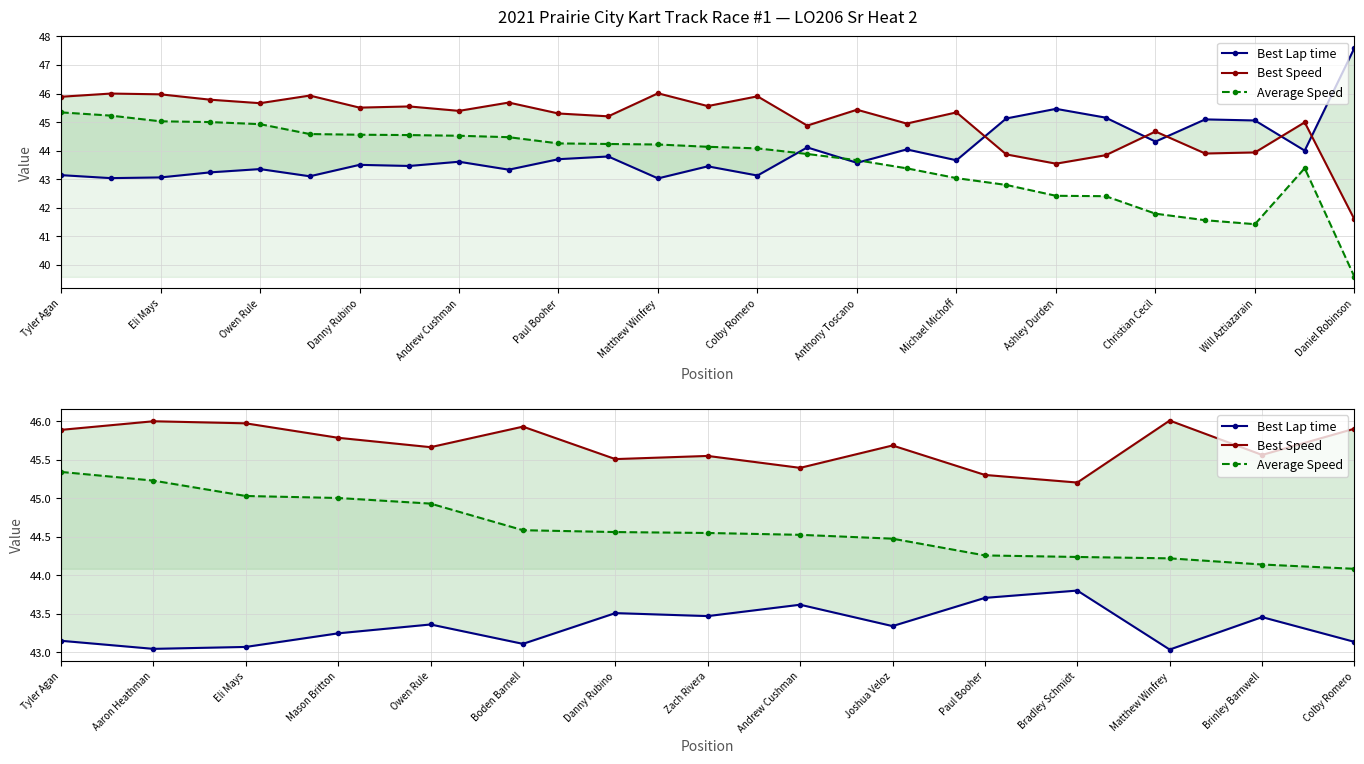

How many lines are shown in the chart?

3